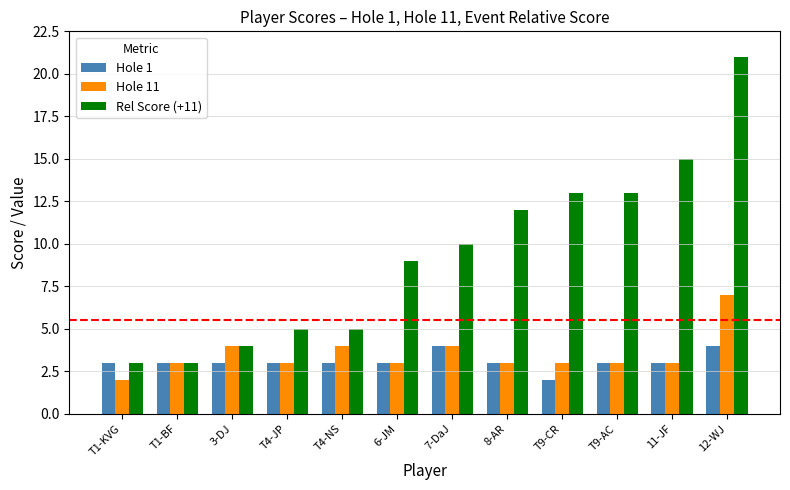

Read the Hole 11 value at 6-JM.

3